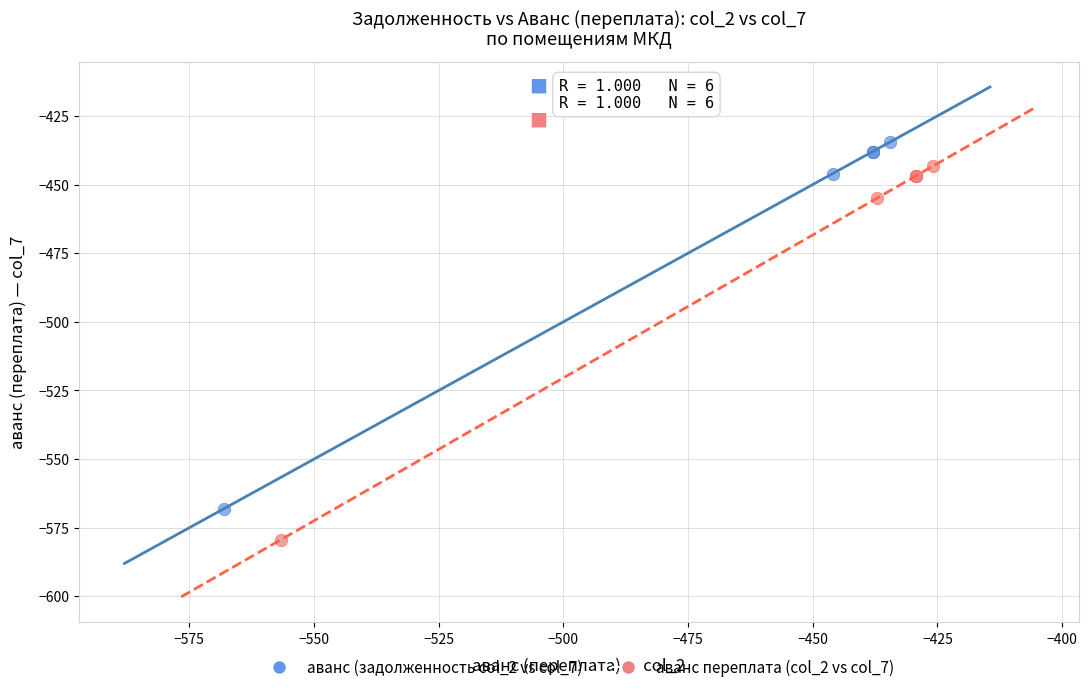

Which series has the widest spread of Y values?

аванс переплата (col_2 vs col_7)